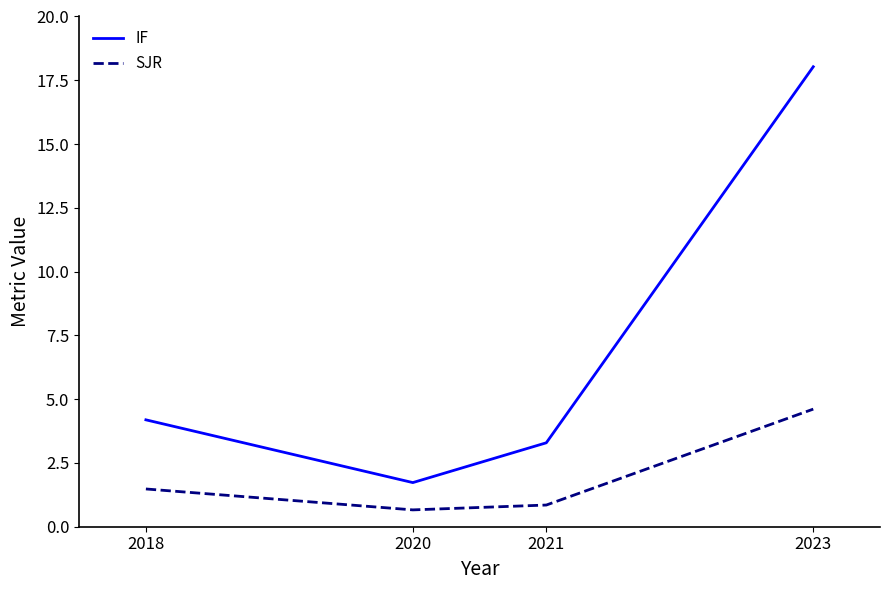

True or false: IF and SJR intersect in this chart.

False